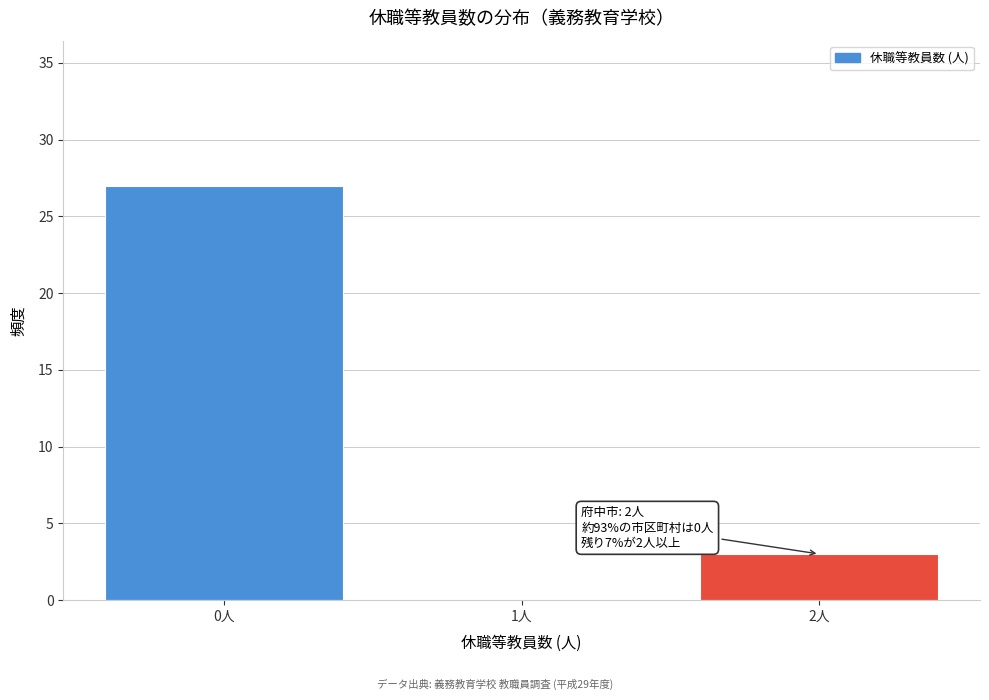

Reading left to right, extract all data points from this chart.

0人=27	1人=0	2人=3